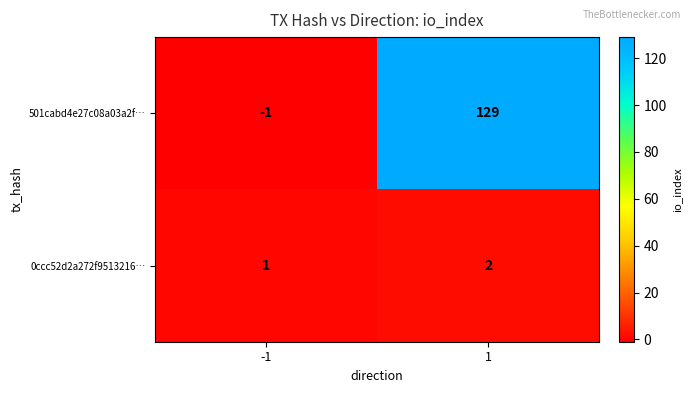

Reading left to right, list all the values displayed in this chart.

501cabd4e27c08a03a2f…: -1	129
0ccc52d2a272f9513216…: 1	2